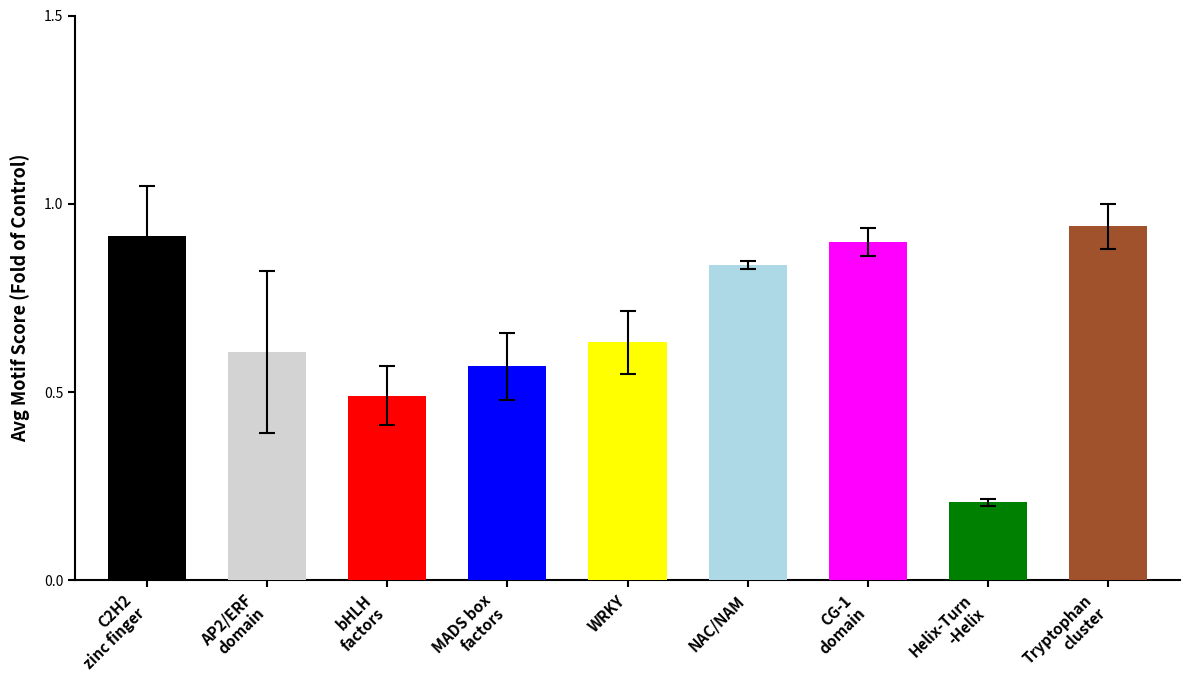

Between WRKY and NAC/NAM, which is larger?

NAC/NAM